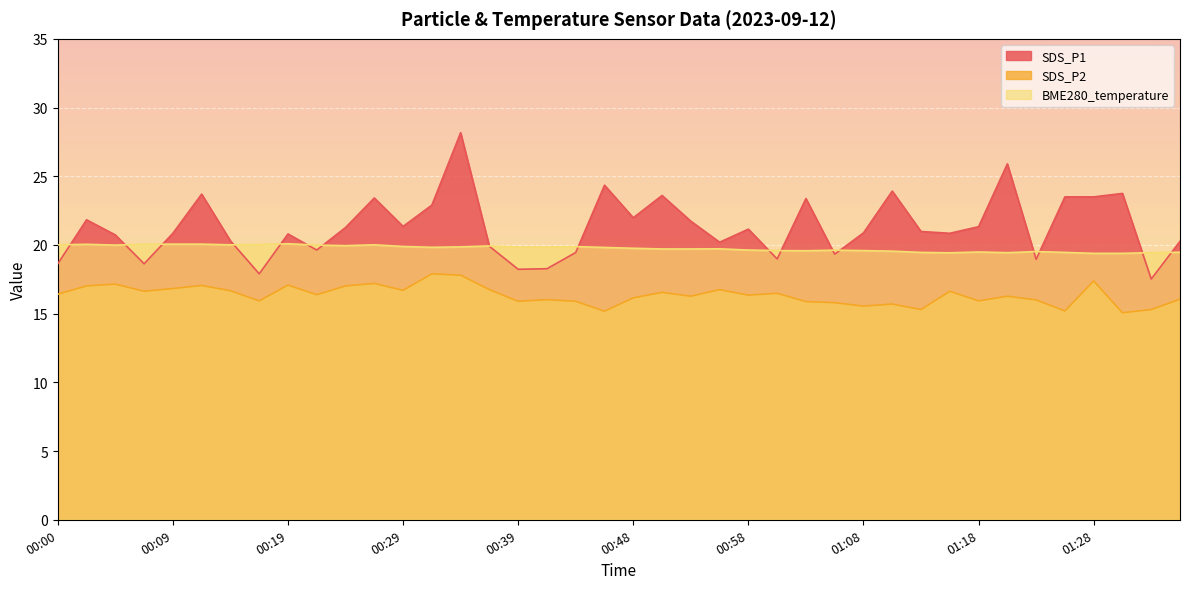

How many interior local valleys does the BME280_temperature series have?

7